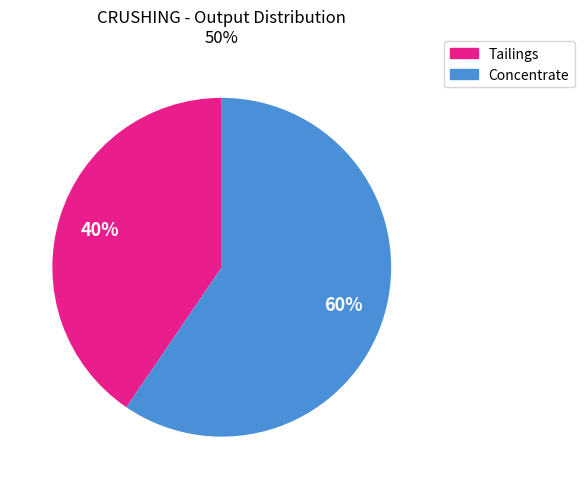

Which category has the smallest portion of the pie?

Tailings